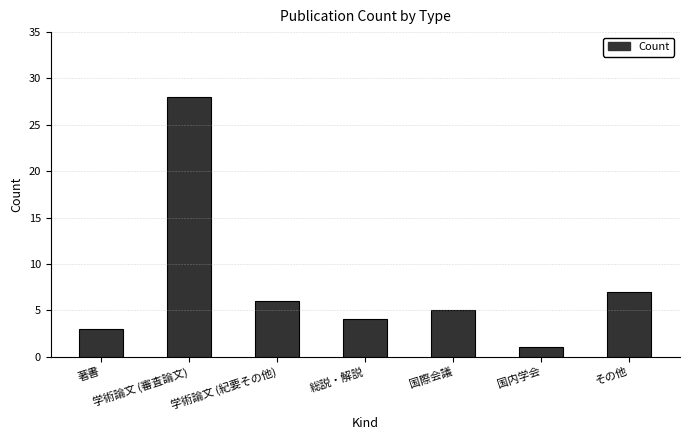

Rank the categories by value from lowest to highest.

国内学会, 著書, 総説・解説, 国際会議, 学術論文 (紀要その他), その他, 学術論文 (審査論文)